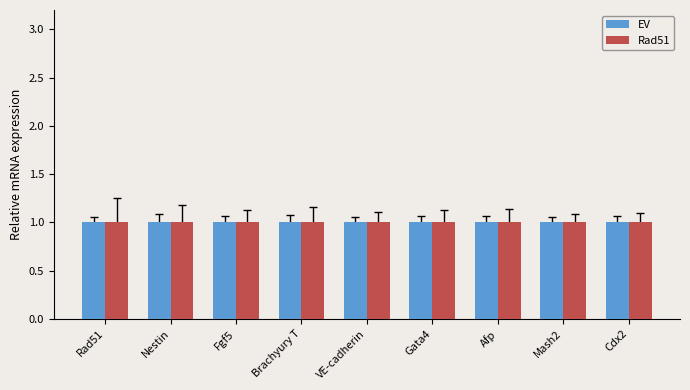

What is the highest value of the Rad51 series?

1.0